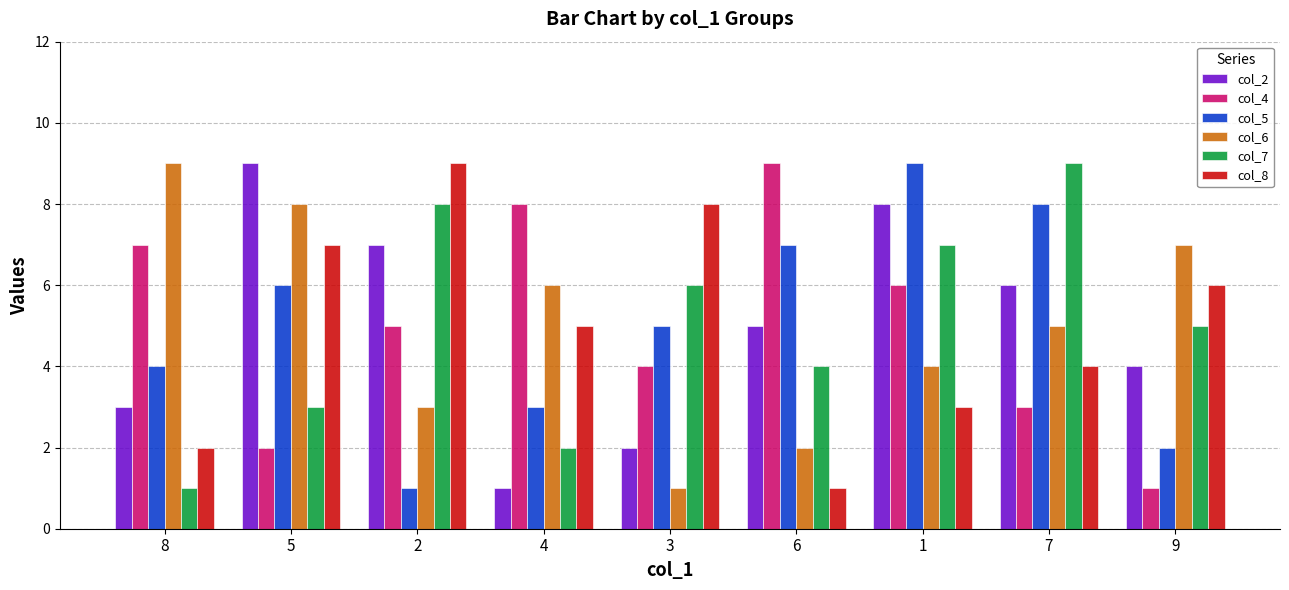

What is the value of the col_4 bar at the 1st from the left?

7